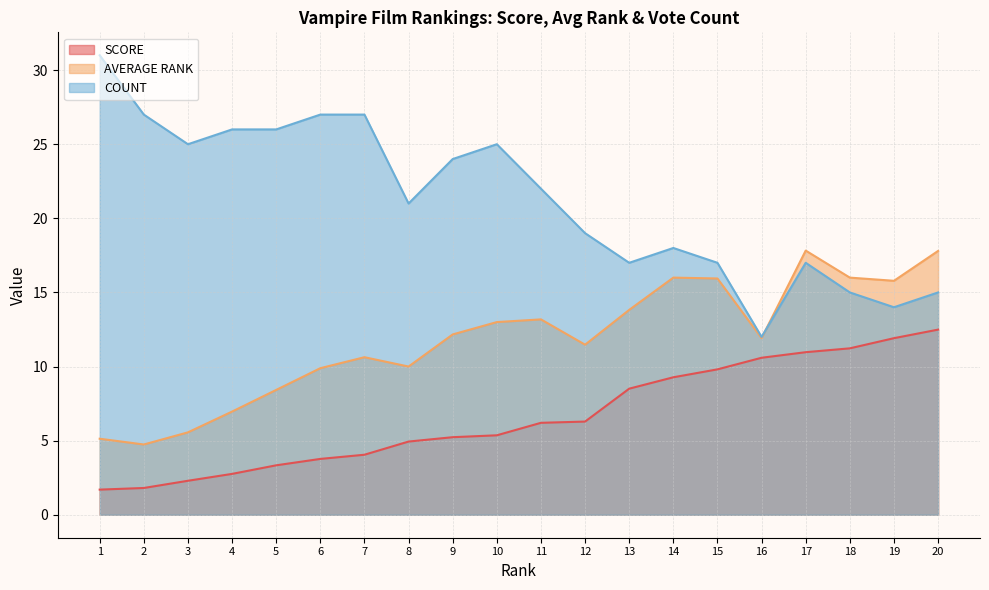

After their last crossing, which series has the higher values: AVERAGE RANK or COUNT?

AVERAGE RANK